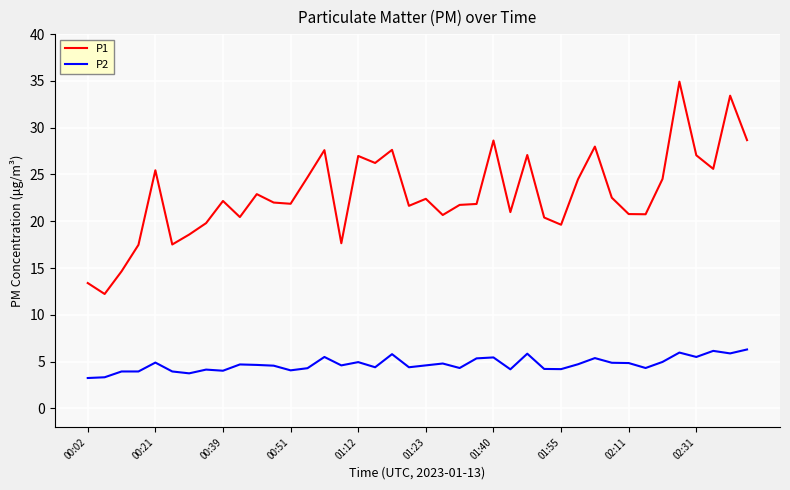

Rank the series by their average value, from highest to lowest.

P1, P2